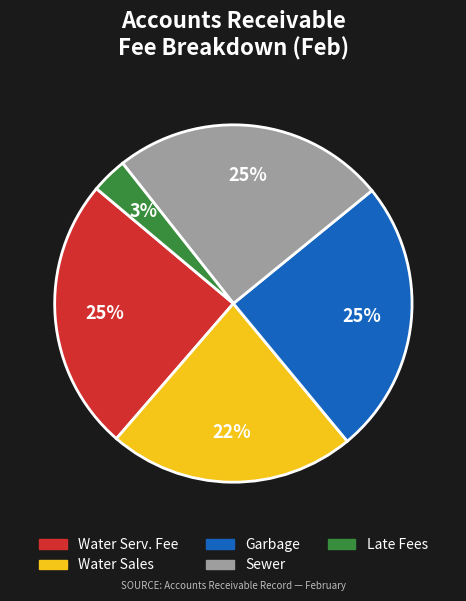

What is the smallest slice in the pie chart?

Late Fees